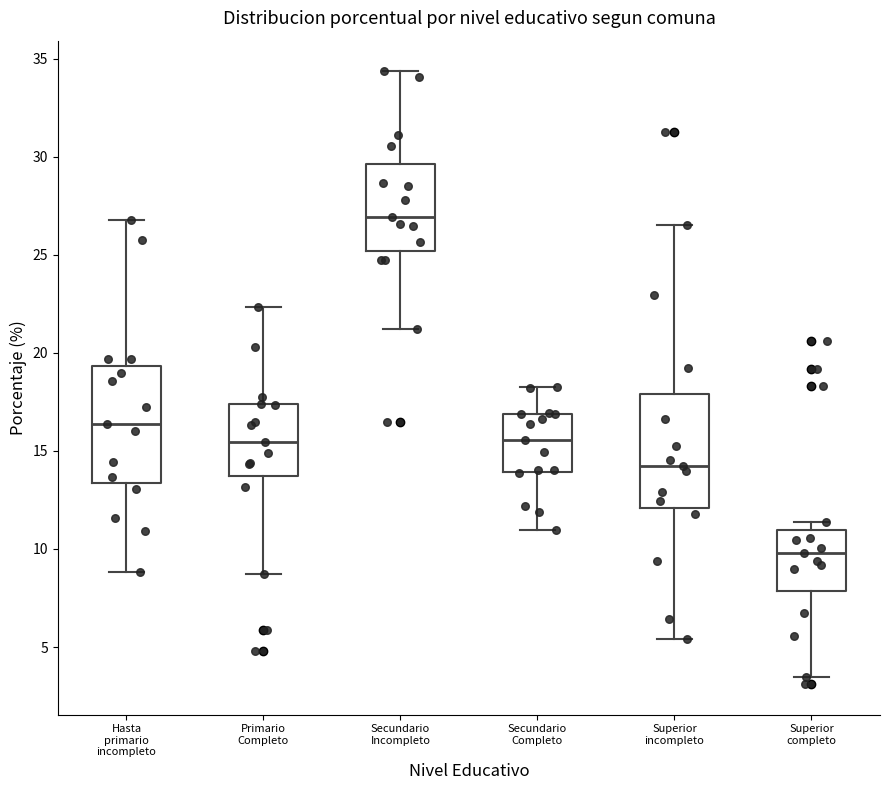

Reading left to right, read every box against the y-axis: the position of its median line, the range the box covers, and the ends of its whiskers. The values are not printed on the chart, so give them approximately, as read against the axis.

Hasta primario incompleto: median 16.5, box 13.5 to 19.5, whiskers 9.0 to 27.0
Primario Completo: median 15.5, box 13.5 to 17.5, whiskers 8.5 to 22.5
Secundario Incompleto: median 27.0, box 25.0 to 29.5, whiskers 21.0 to 34.5
Secundario Completo: median 15.5, box 14.0 to 17.0, whiskers 11.0 to 18.0
Superior incompleto: median 14.0, box 12.0 to 18.0, whiskers 5.5 to 26.5
Superior completo: median 10.0, box 8.0 to 11.0, whiskers 3.5 to 11.5